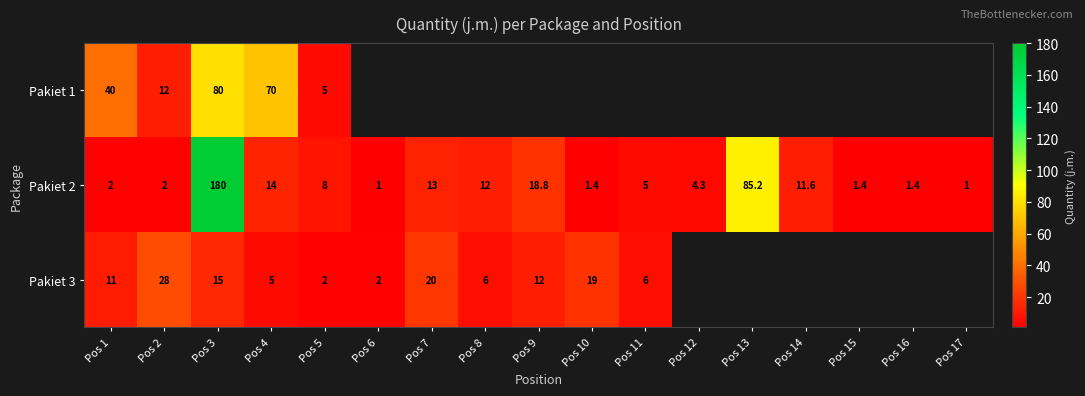

What is the highest value of the Pakiet 2 series?

180.0